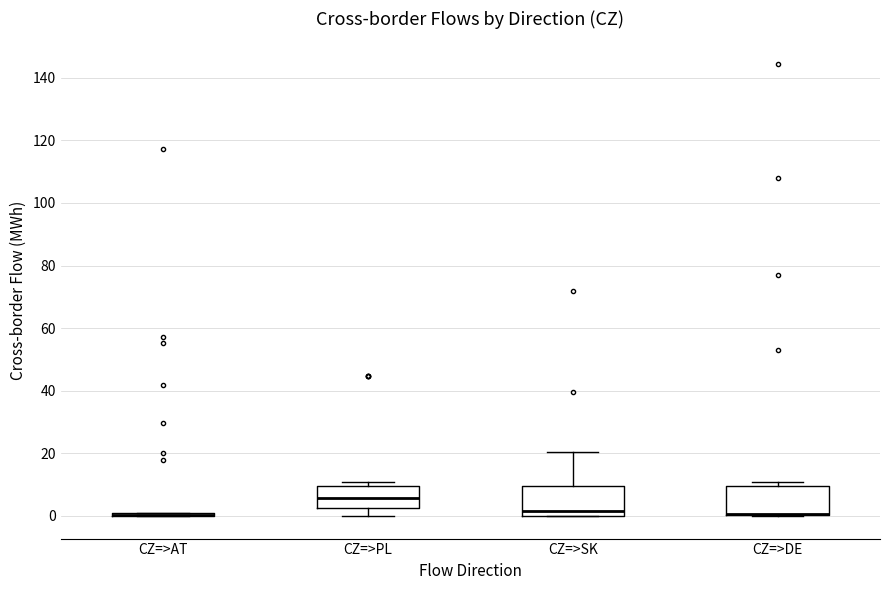

Reading left to right, read every box against the y-axis: the position of its median line, the range the box covers, and the ends of its whiskers. The values are not printed on the chart, so give them approximately, as read against the axis.

CZ=>AT: box collapsed to a line at 0, whiskers 0 to 0
CZ=>PL: median 6, box 2 to 10, whiskers 0 to 10 (just above the box's upper edge)
CZ=>SK: median 2, box 0 to 10, whiskers 0 to 20
CZ=>DE: median 0 (drawn on the box's lower edge), box 0 to 10, whiskers 0 to 10 (just above the box's upper edge)